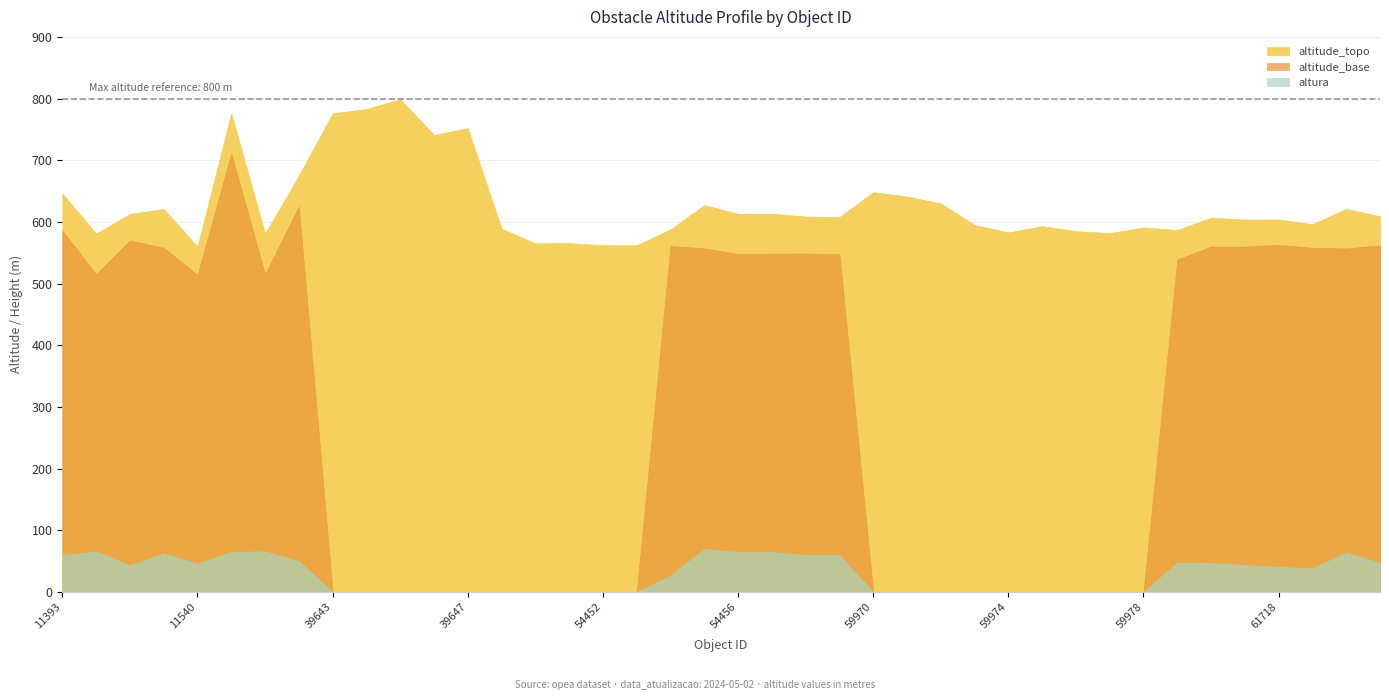

What is the total value across all series at 61718?

1208.0